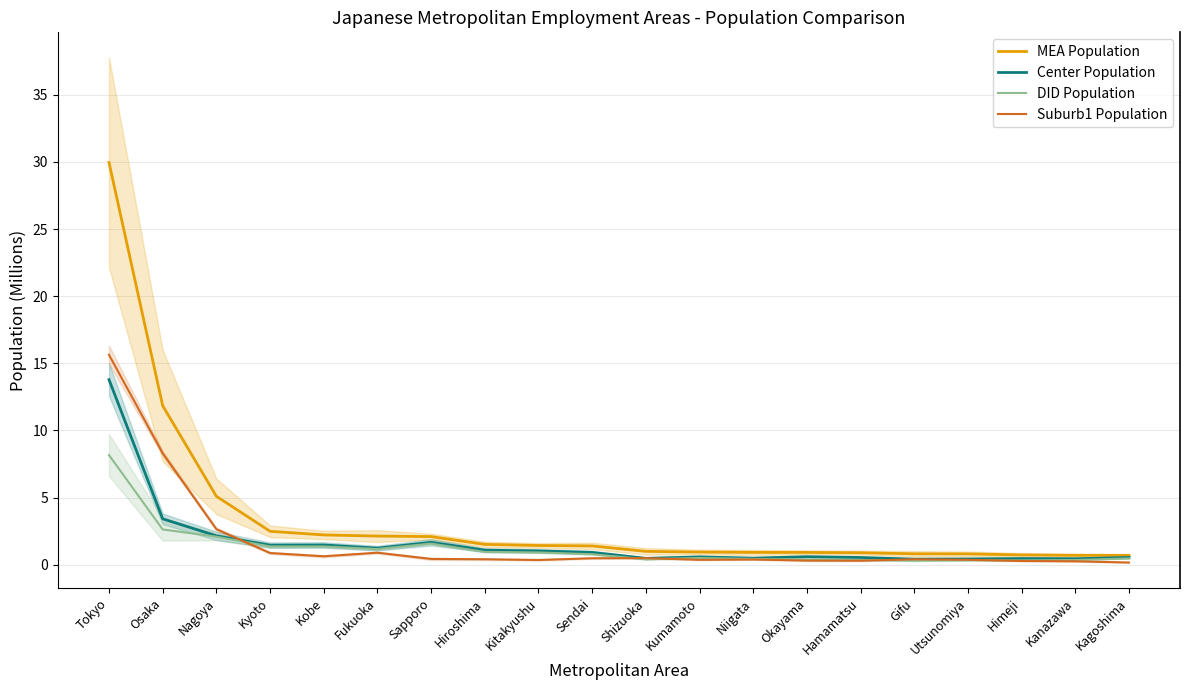

Reading right to left, what are all the values shown in this chart?

MEA Population: 0.7	0.7	0.7	0.8	0.8	0.9	0.9	0.9	0.9	1.0	1.4	1.4	1.5	2.1	2.1	2.2	2.5	5.1	11.8	30.0
Center Population: 0.5	0.4	0.5	0.4	0.4	0.5	0.6	0.5	0.6	0.5	0.9	1.0	1.1	1.7	1.2	1.5	1.5	2.1	3.4	13.8
DID Population: 0.5	0.3	0.3	0.3	0.3	0.4	0.4	0.4	0.5	0.4	0.8	0.9	0.9	1.6	1.2	1.4	1.4	2.1	2.6	8.2
Suburb1 Population: 0.2	0.2	0.3	0.4	0.4	0.3	0.3	0.4	0.4	0.5	0.5	0.3	0.4	0.4	0.9	0.6	0.9	2.6	8.3	15.6